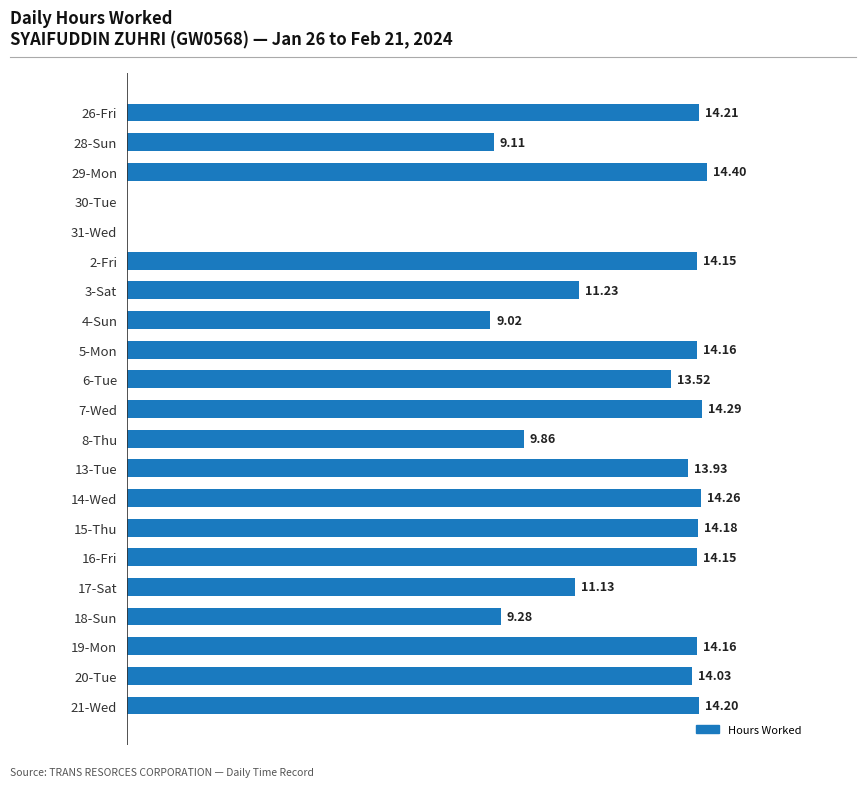

Between 7-Wed and 15-Thu, which is larger?

7-Wed